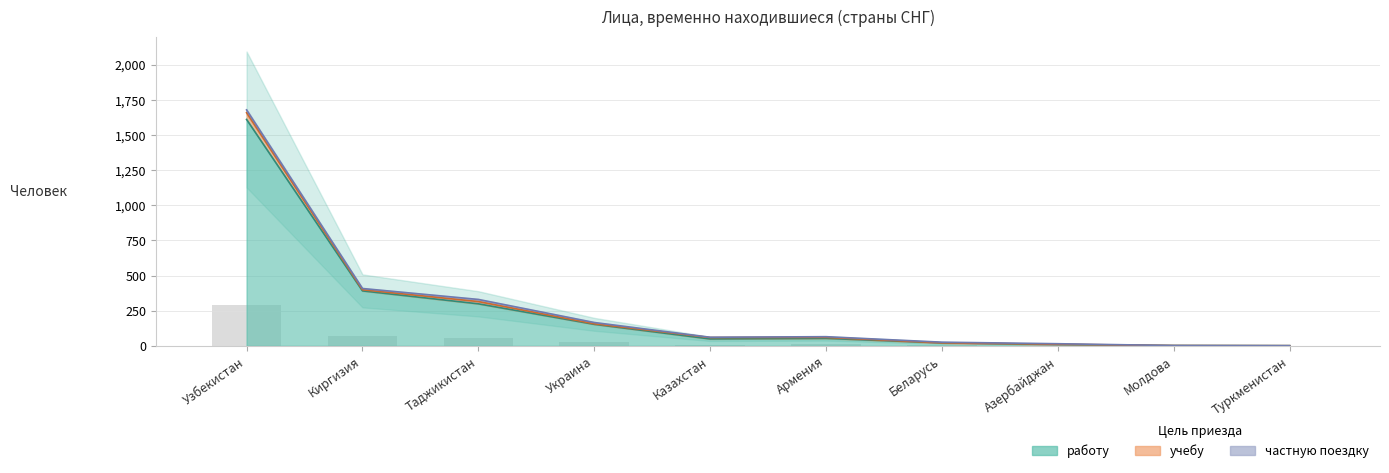

The работу series shows 410 at Таджикистан. True or false?

False